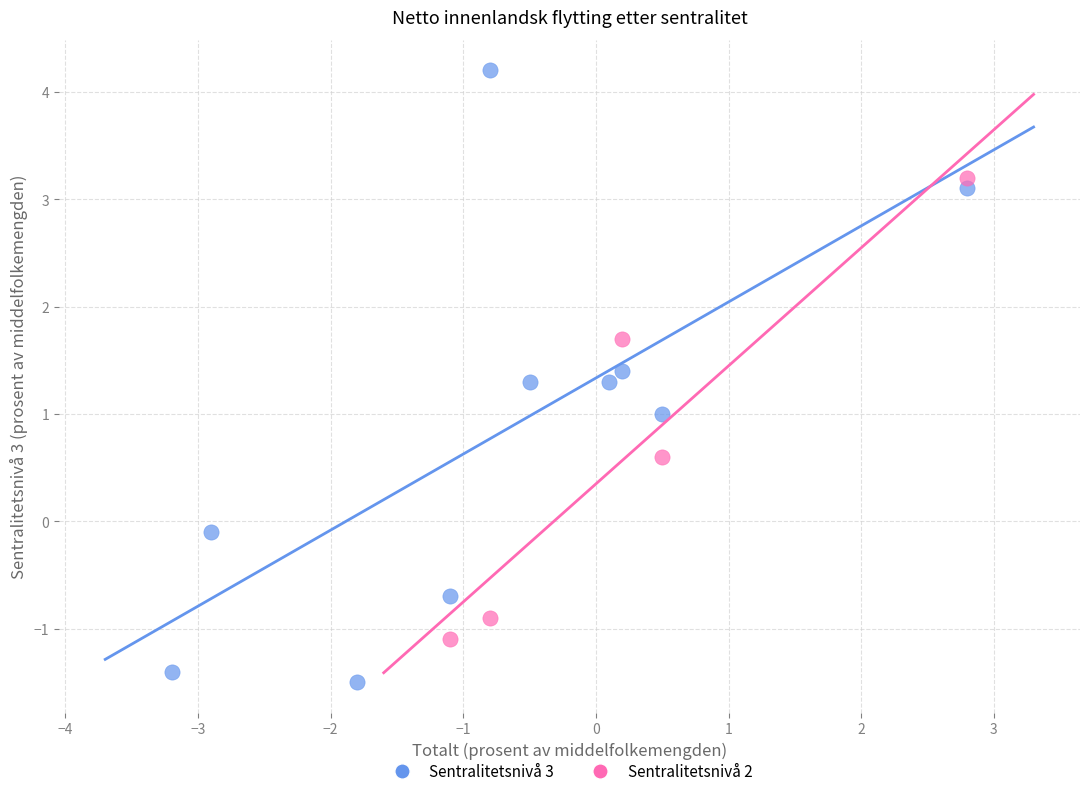

Which series has the largest Y range (max minus min)?

Sentralitetsnivå 3